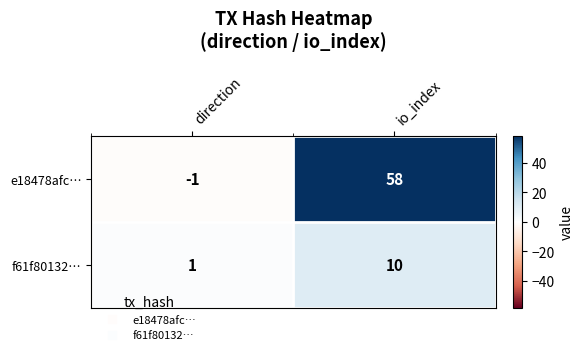

At which category does the chart reach its minimum across all series?

direction